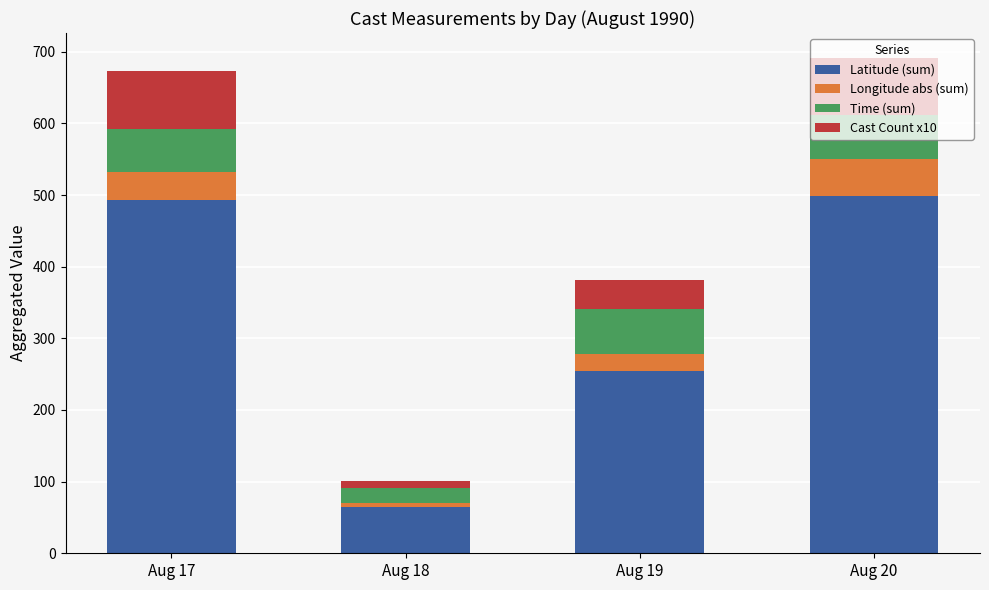

What is the maximum value for Latitude (sum)?

498.3